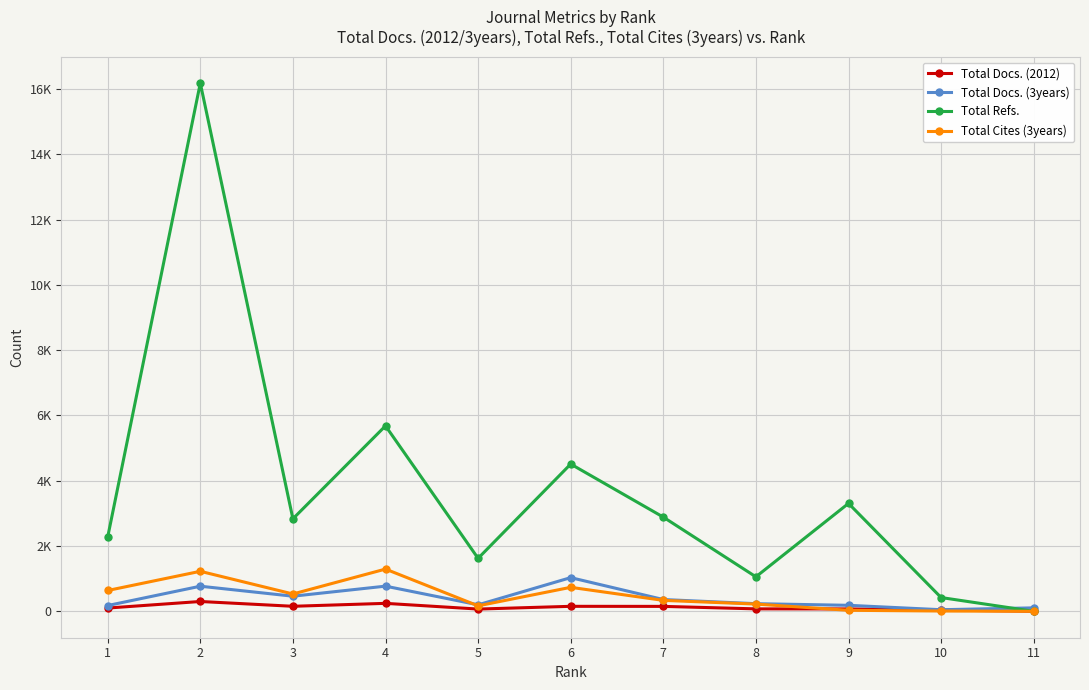

What is the difference between the highest and lowest values at 2?

15881